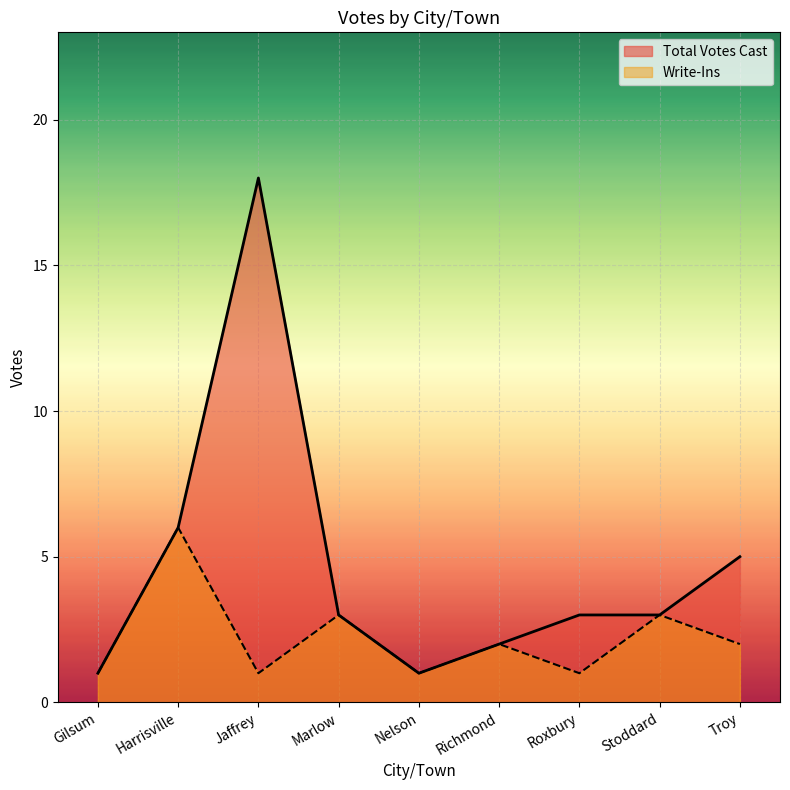

What are all the series names shown in the legend?

Total Votes Cast, Write-Ins